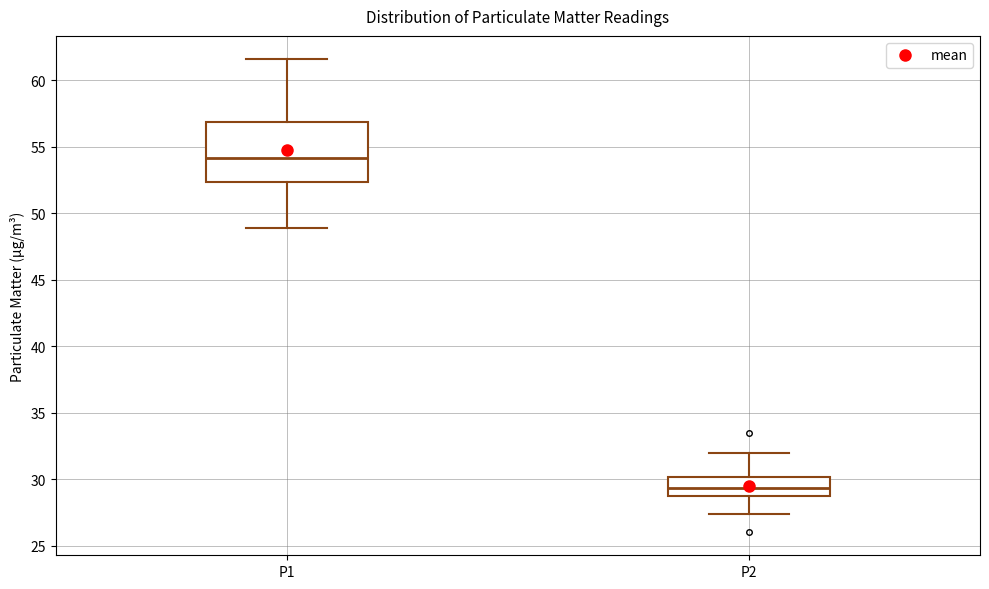

Reading left to right, read every box against the y-axis: the position of its median line, the range the box covers, and the ends of its whiskers. The values are not printed on the chart, so give them approximately, as read against the axis.

P1: median 54.0, box 52.5 to 57.0, whiskers 49.0 to 61.5
P2: median 29.5, box 28.5 to 30.0, whiskers 27.5 to 32.0